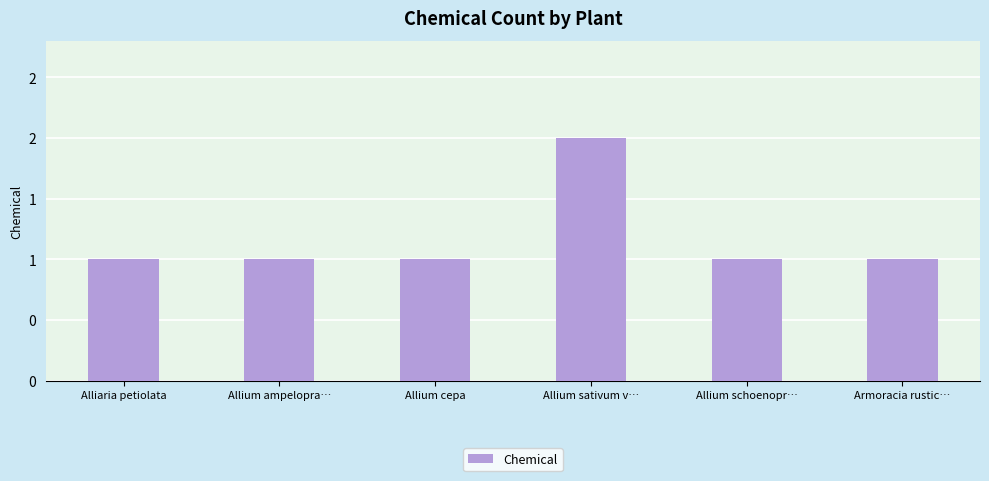

Are the bars grouped side by side (vs. stacked)?

No